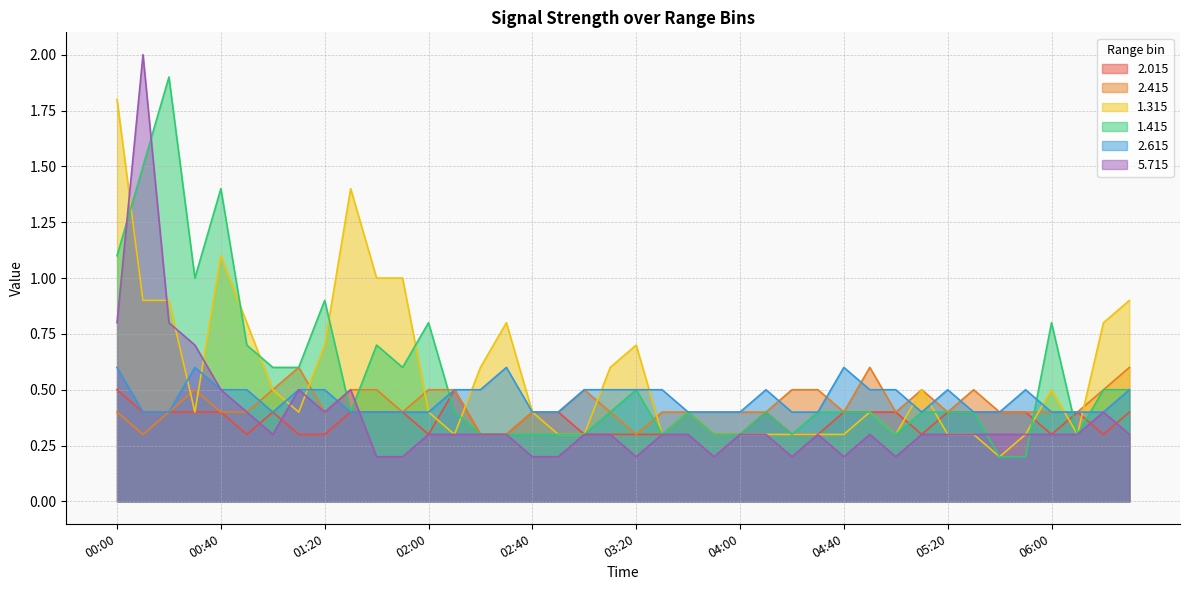

The value of 5.715 at 00:40 is 0.5. True or false?

True